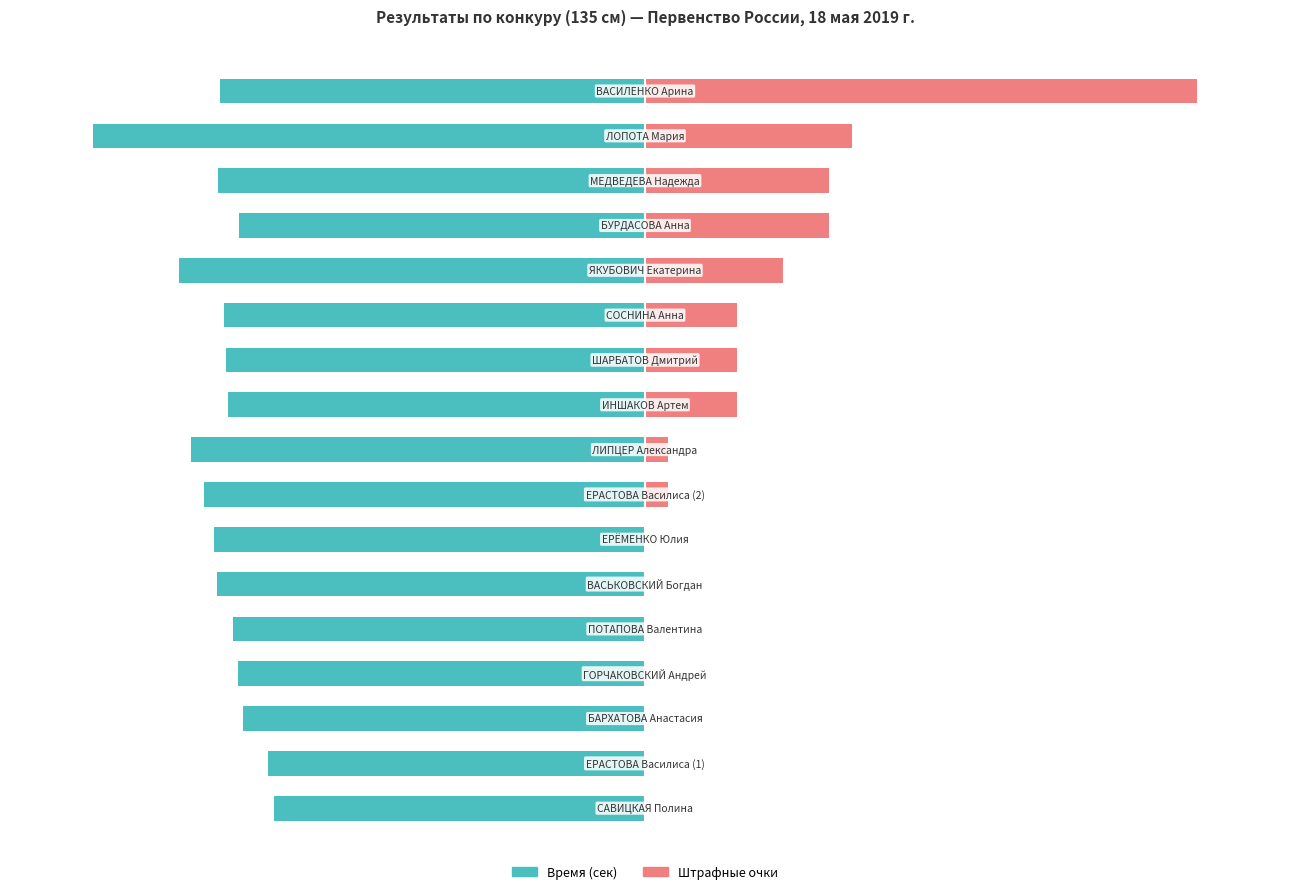

Rank the series by their maximum value, from highest to lowest.

Штрафные очки, Время (сек)